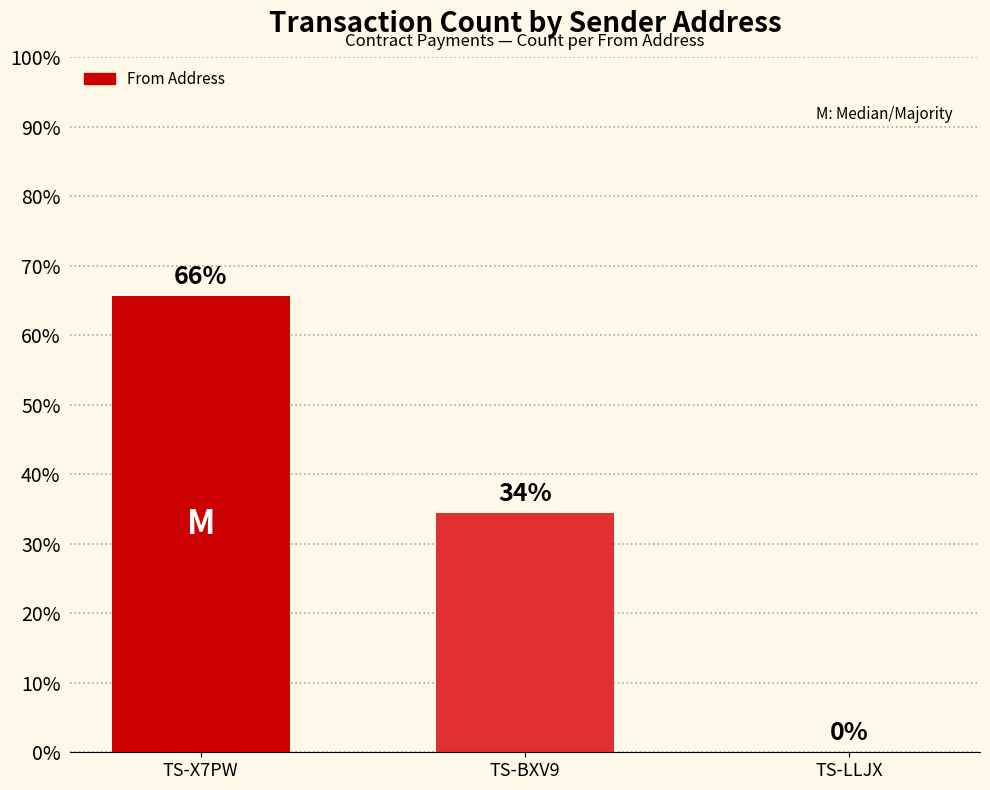

True or false: the data shows 0.4 at TS-LLJX.

False